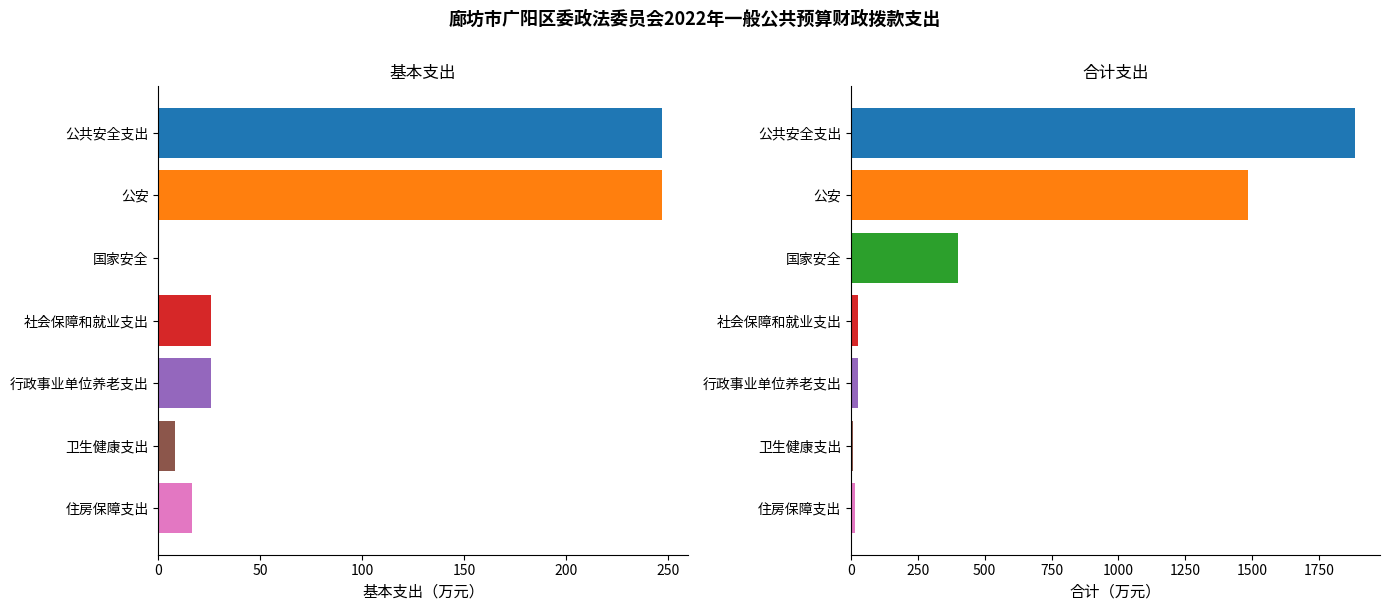

What are all the series names shown in the legend?

合计, 基本支出